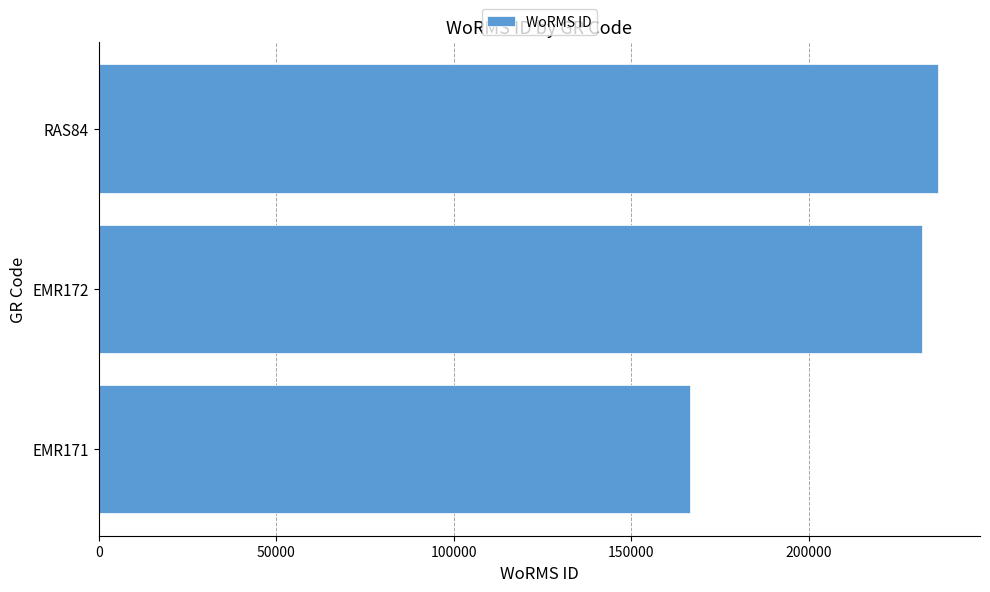

What is the sum of all values?

634643